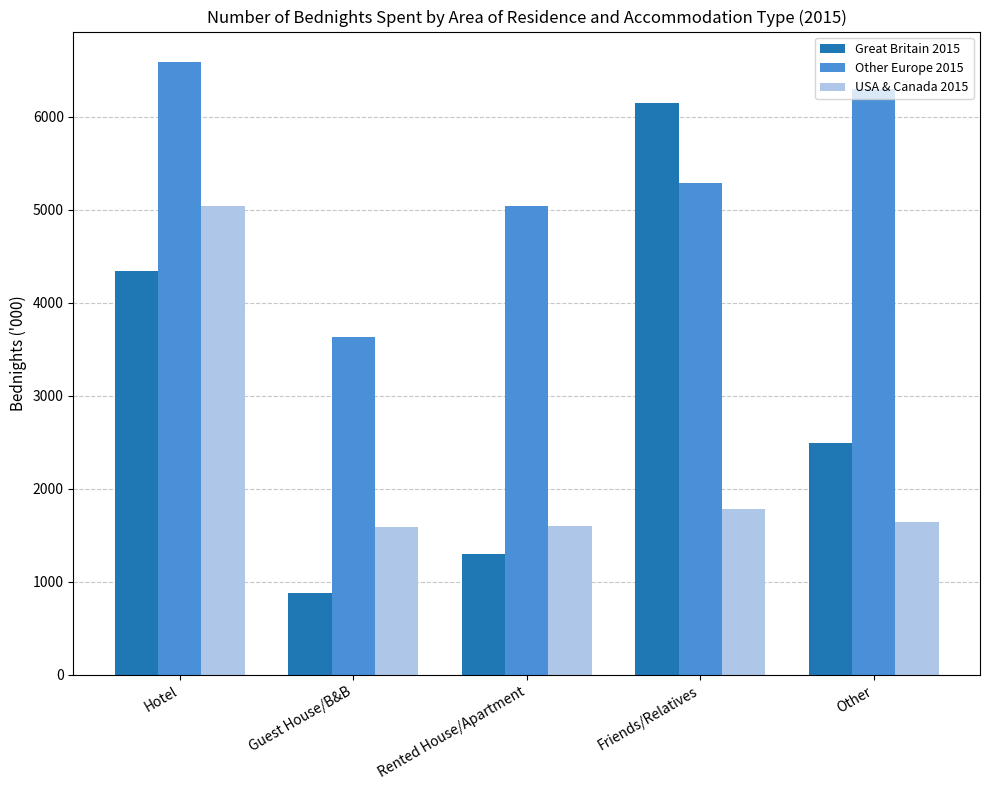

How many groups of bars are there?

5